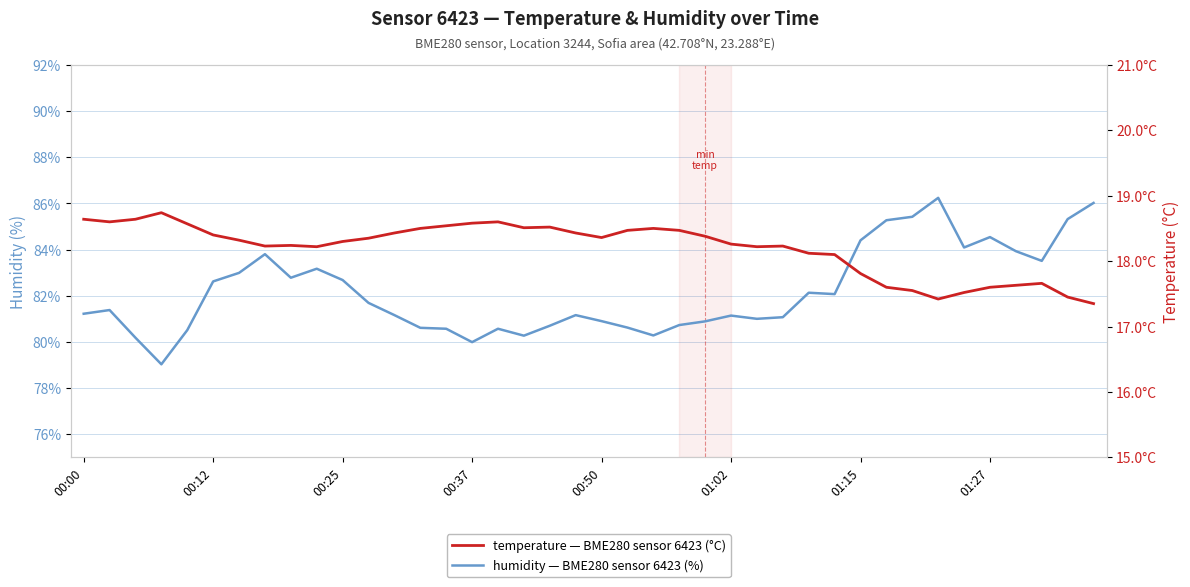

Rank the series by their average value, from lowest to highest.

temperature, humidity